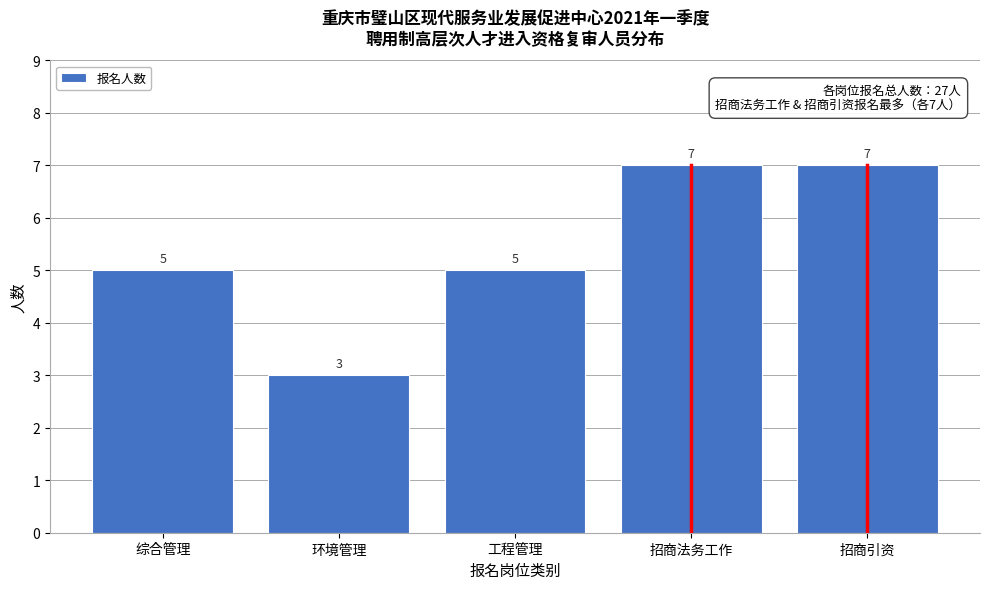

Reading left to right, extract all data points from this chart.

综合管理=5	环境管理=3	工程管理=5	招商法务工作=7	招商引资=7